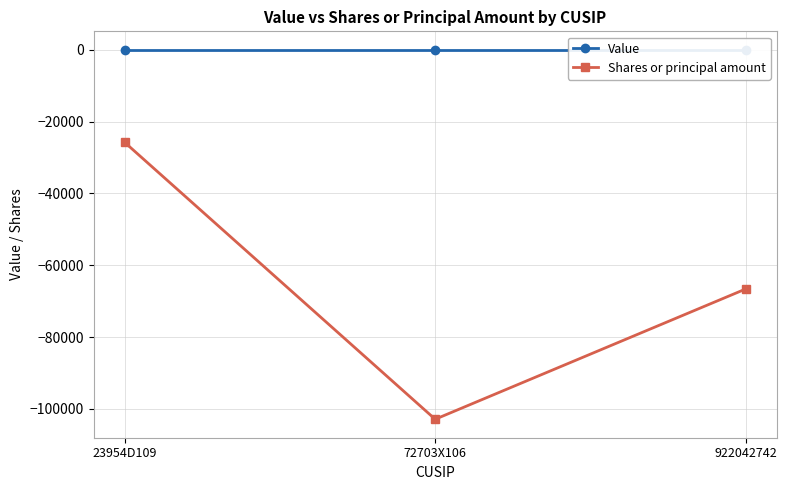

Read the Shares or principal amount value at 23954D109.

-25751